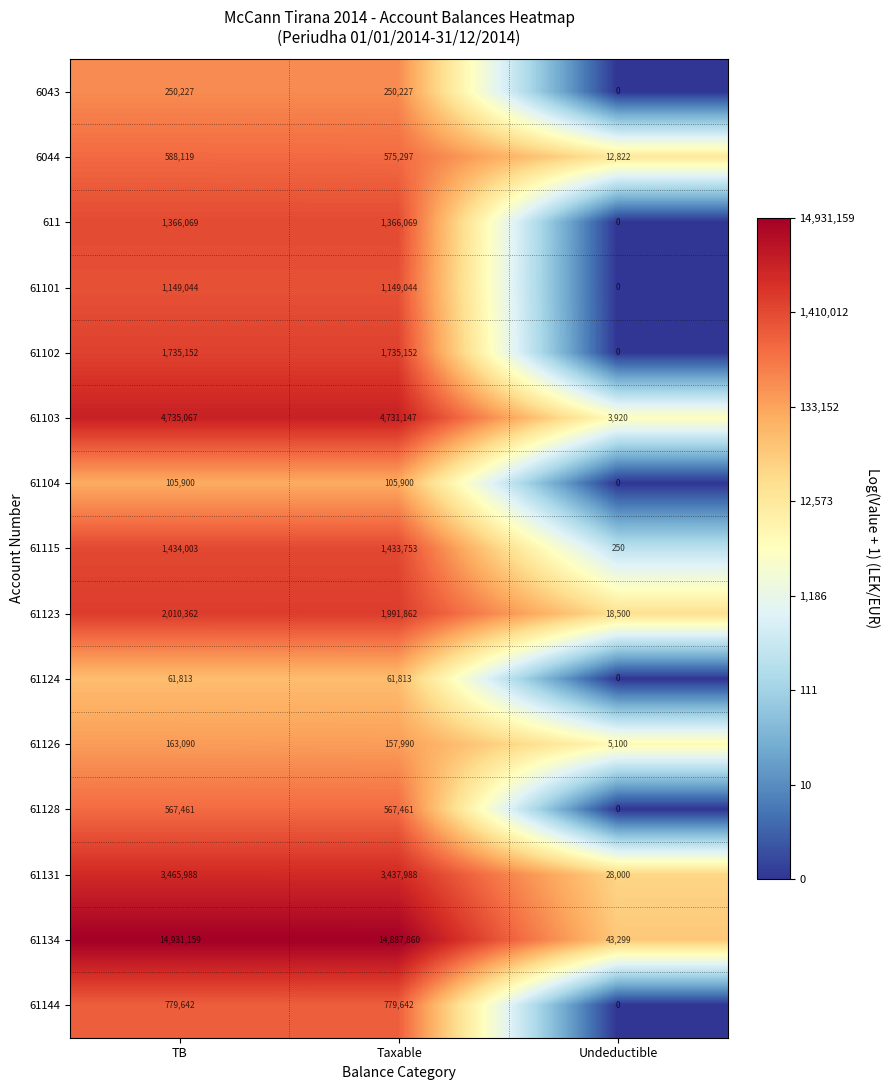

True or false: 61134 has a value of 14887860 at Taxable.

True